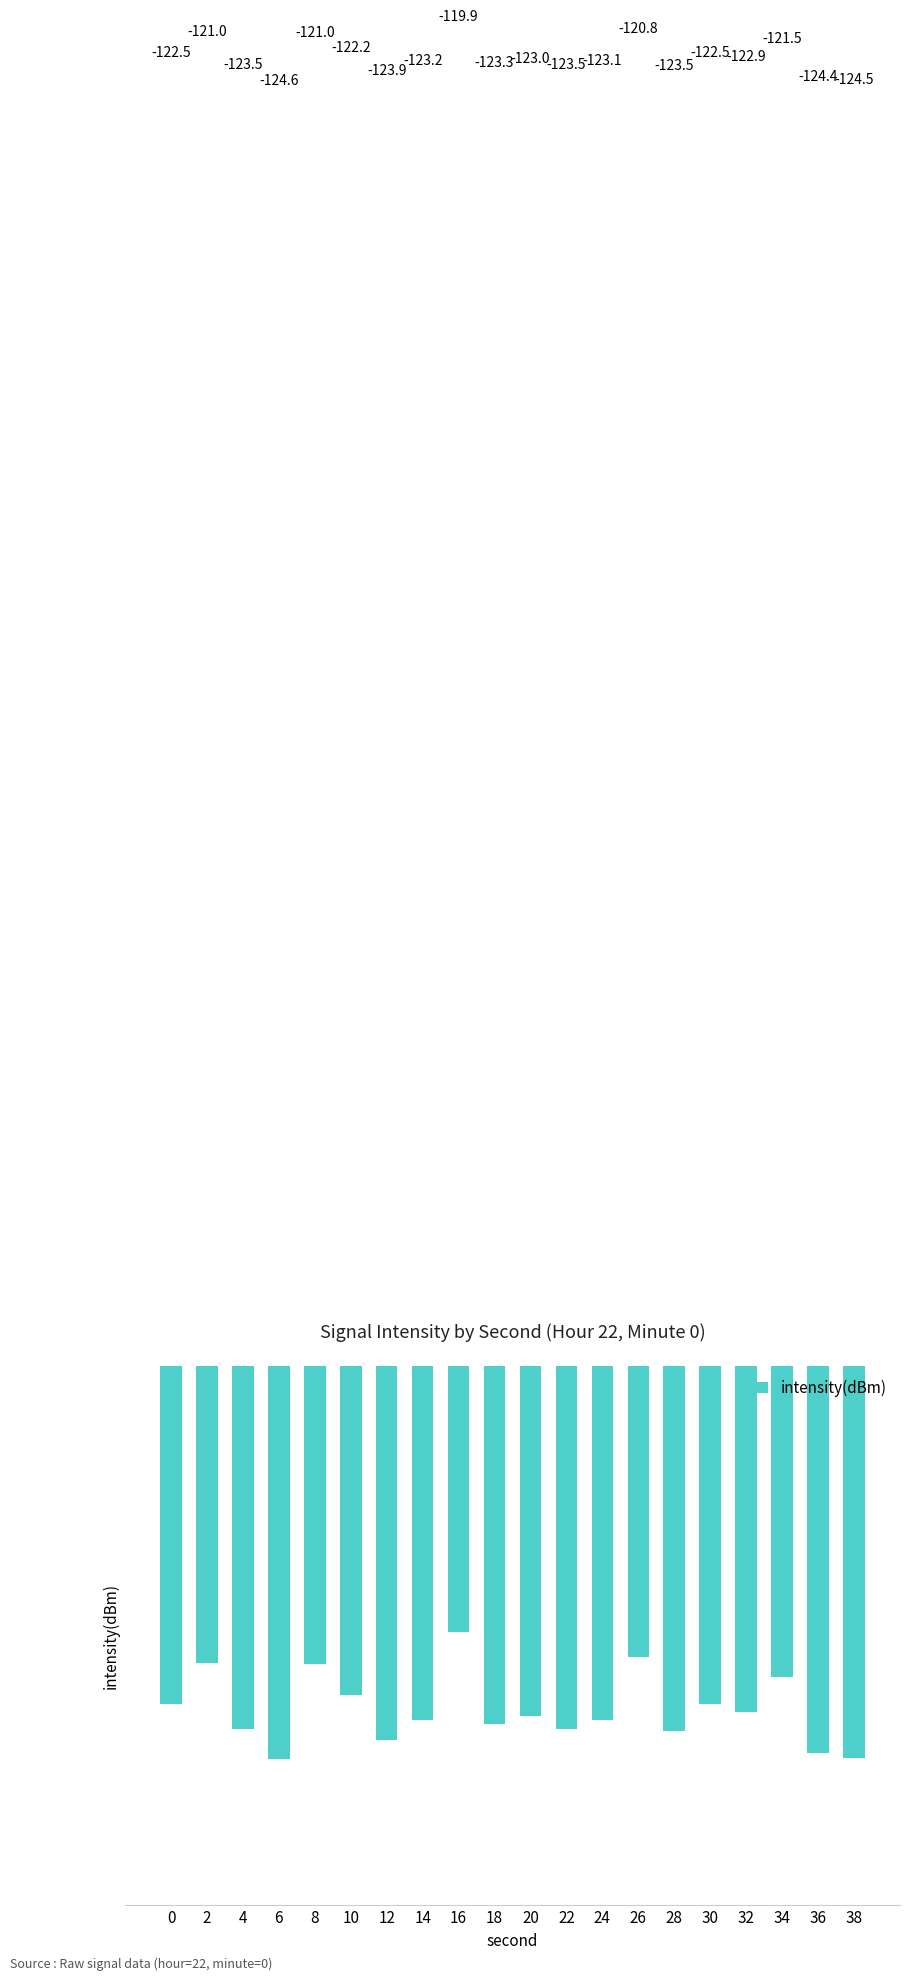

What is the average value?

-122.7